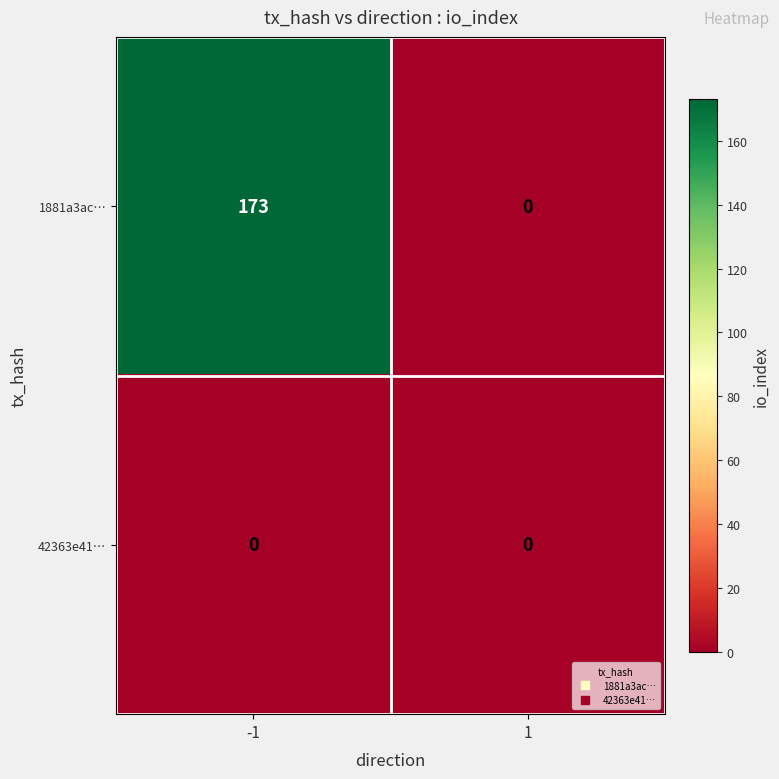

Is it true that 42363e41… equals 0 at -1?

True